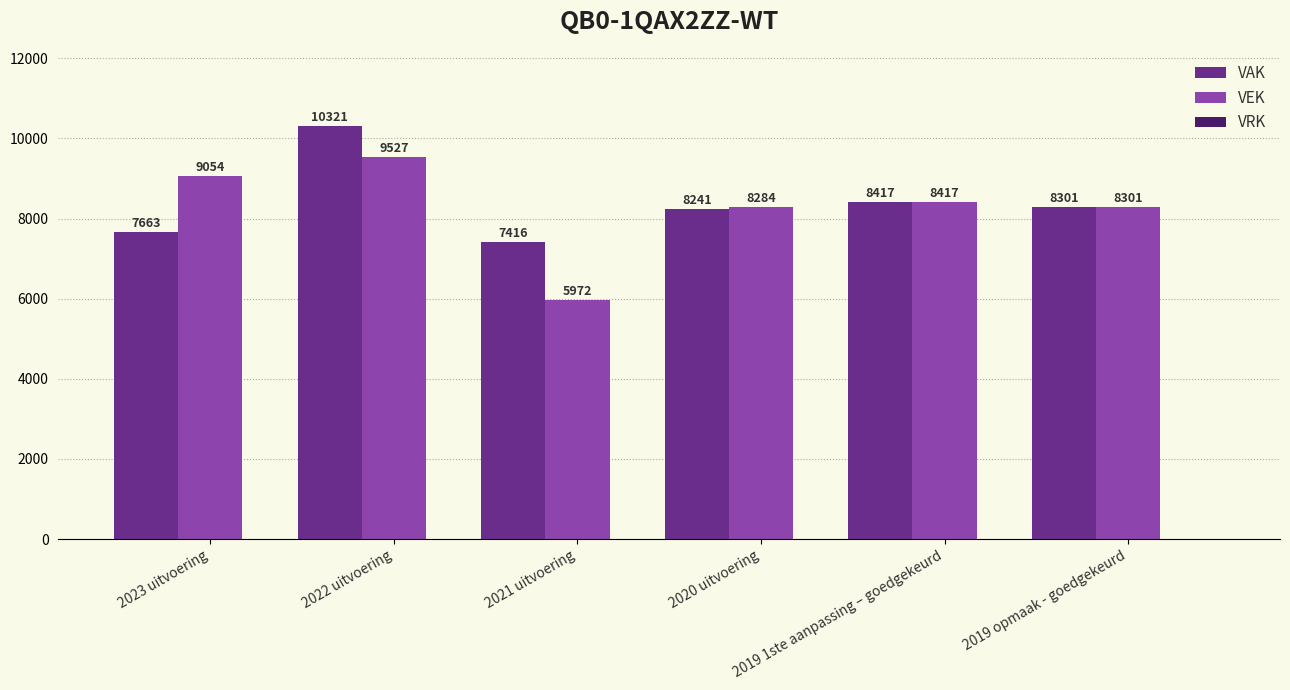

What is the maximum value shown in the chart?

10321